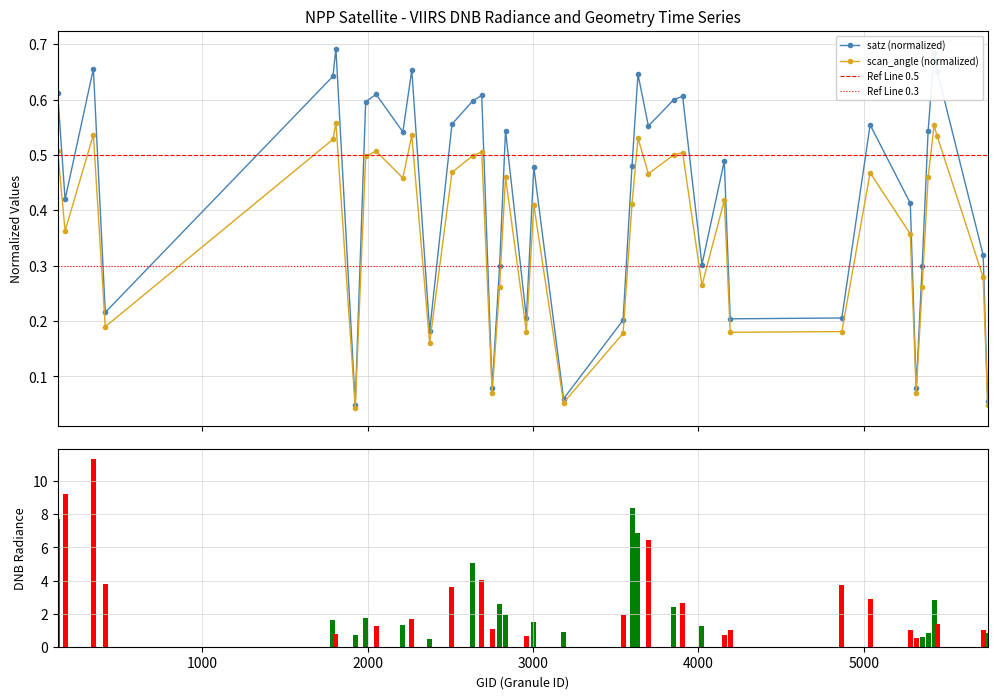

In scan_angle (normalized), how many points are lower than both neighbors (excluding endpoints)?

12